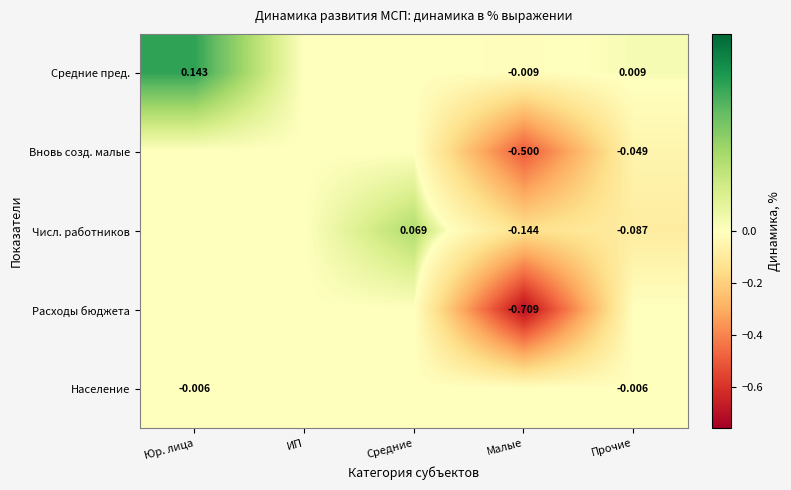

List the labels in order of Население value, smallest first.

Прочие, Юр. лица, ИП, Средние, Малые